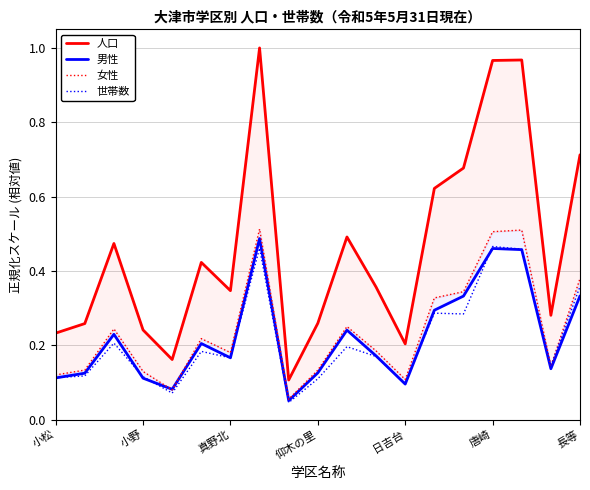

True or false: 世帯数 has a value of 0.6 at 長等.

False